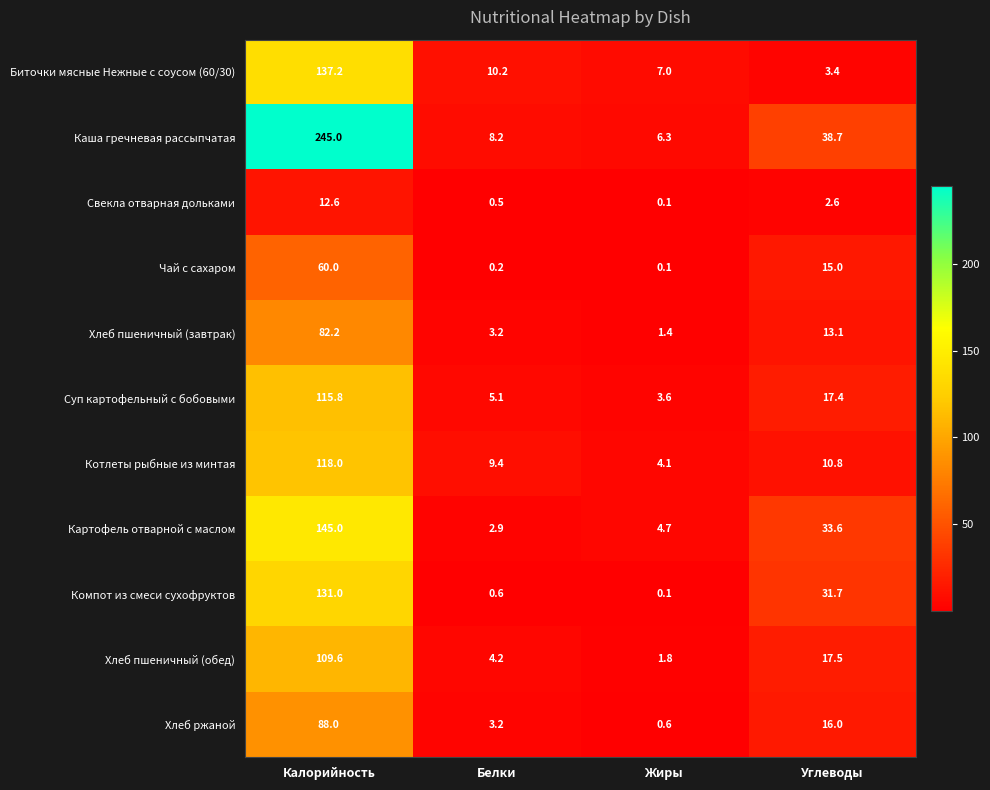

The Суп картофельный с бобовыми series shows 34.2 at Калорийность. True or false?

False